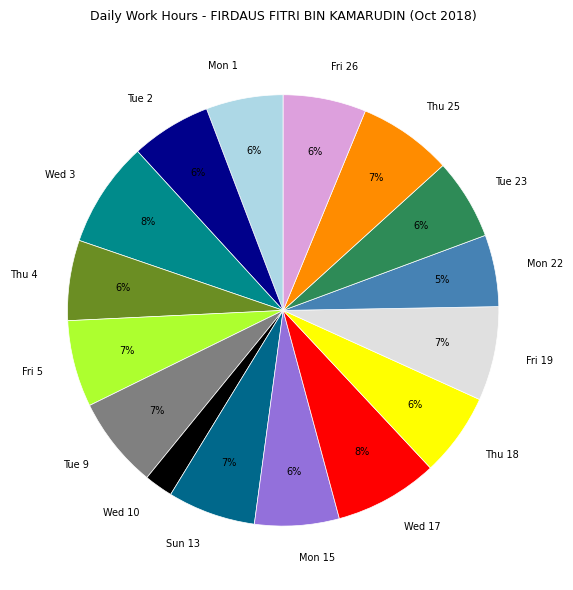

How many segments does this pie chart have?

16